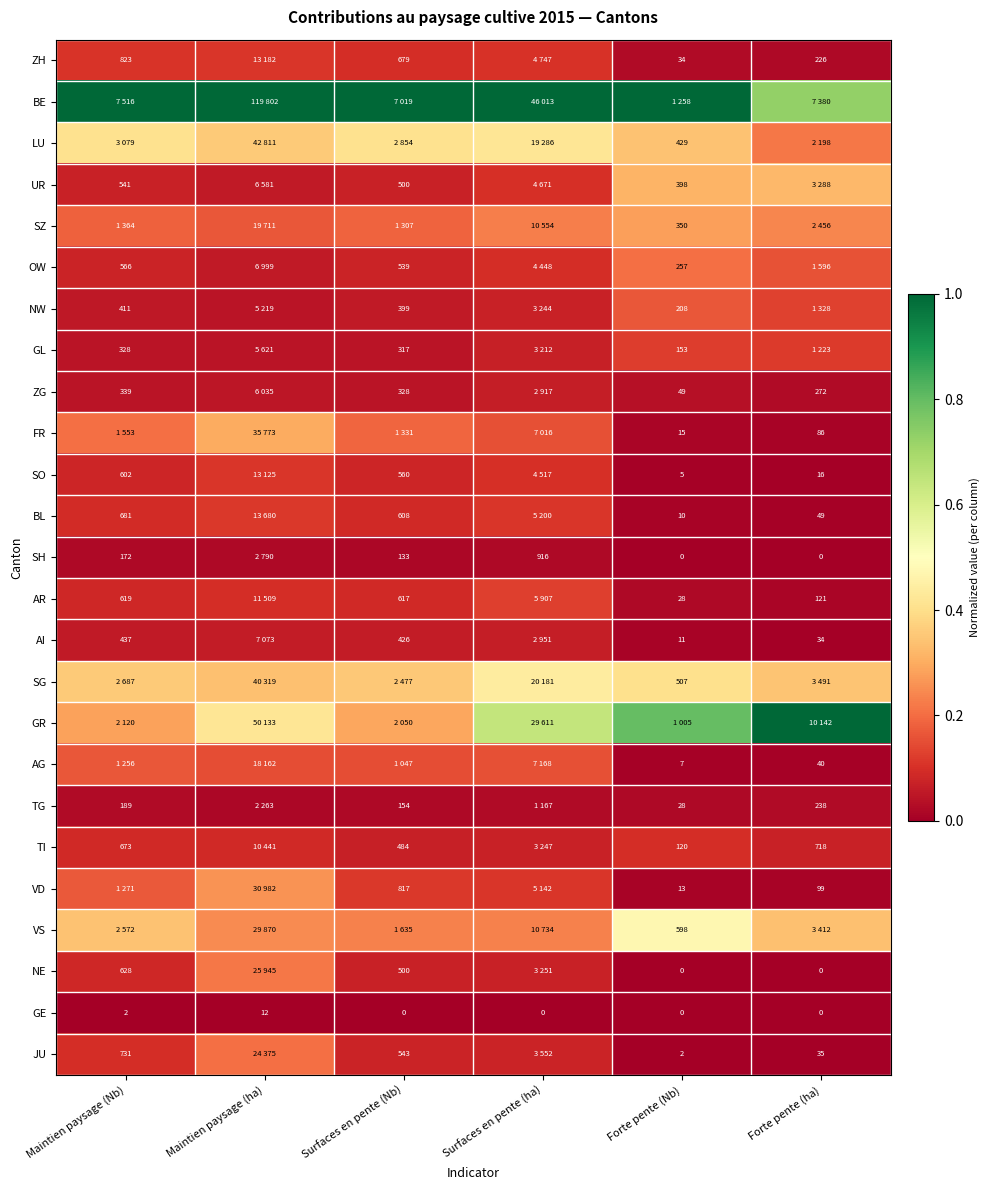

The value of TG at Forte pente (ha) is 0.0. True or false?

False